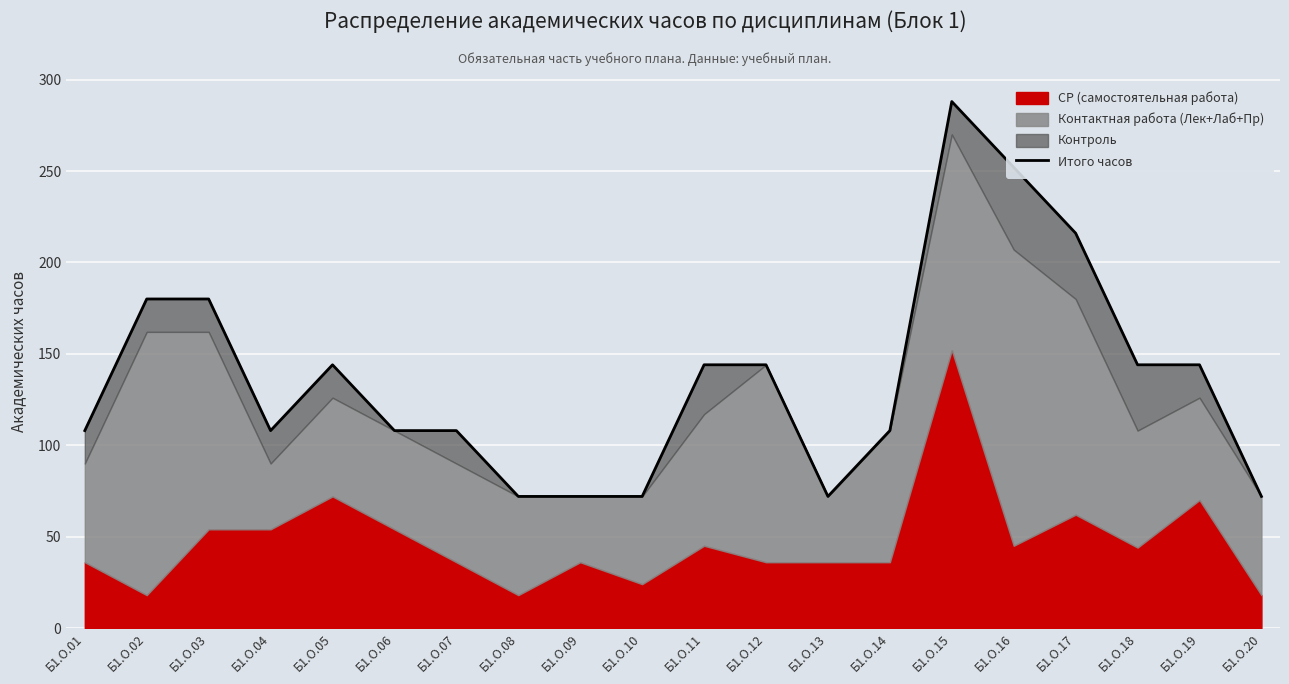

What is the smallest value displayed?

72